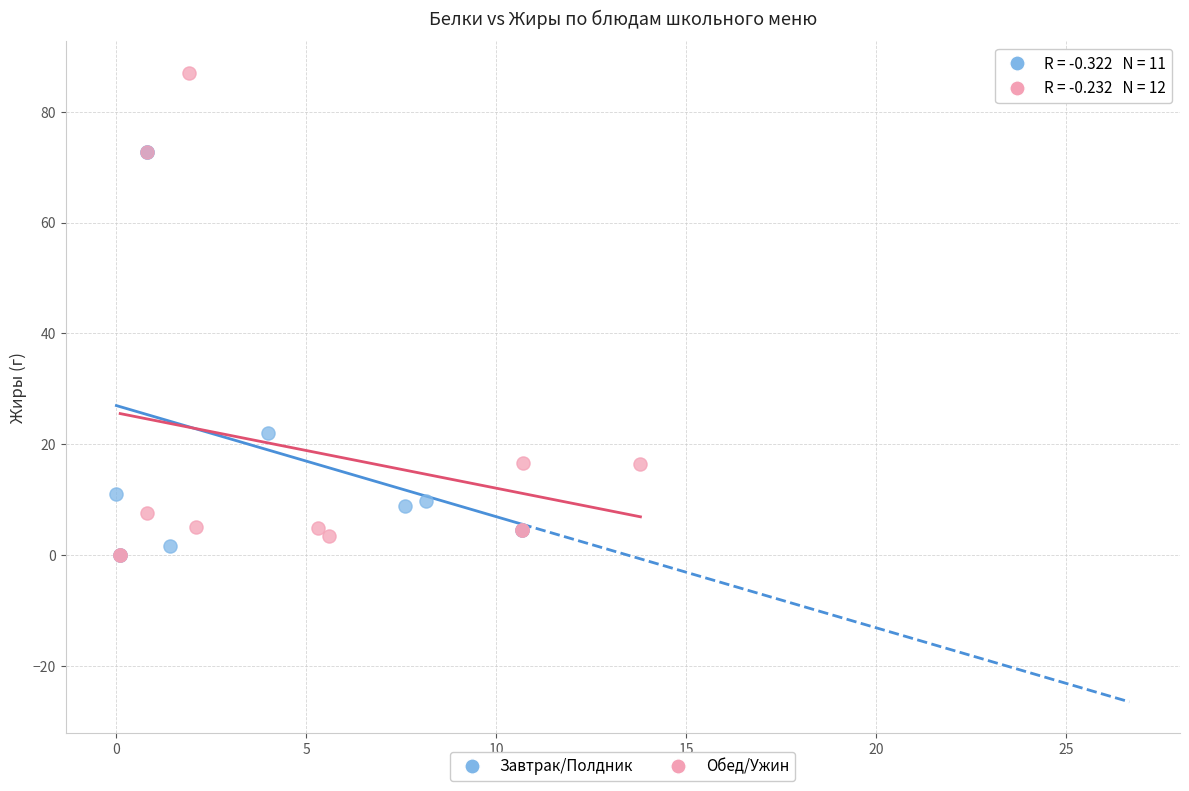

What are all the series names shown in the legend?

Завтрак/Полдник, Обед/Ужин